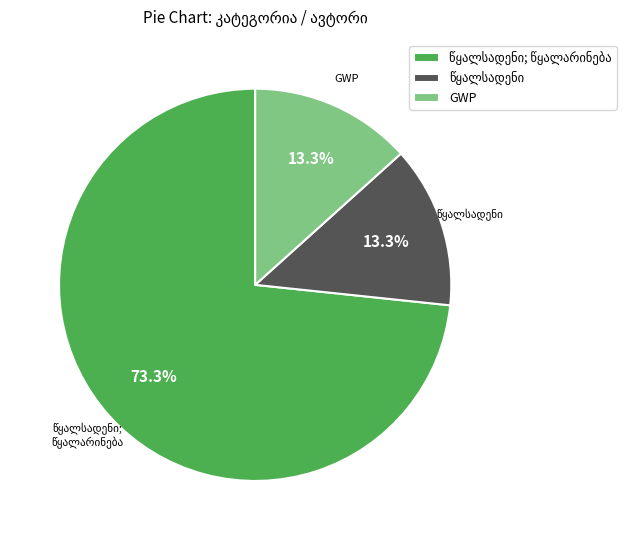

How many slices are in this pie chart?

3